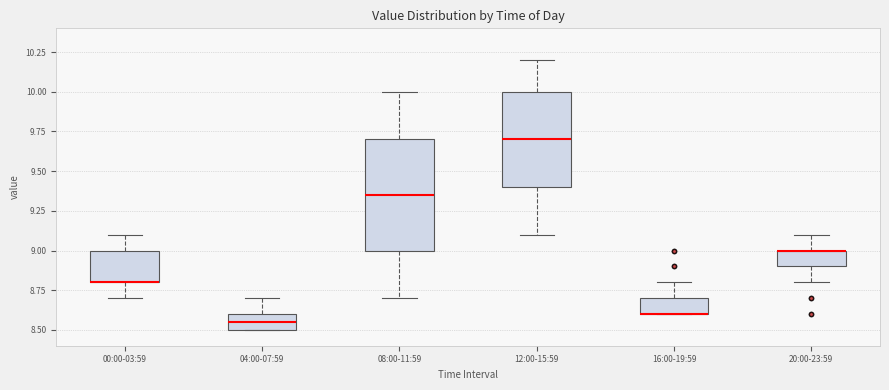

Reading left to right, read every box against the y-axis: the position of its median line, the range the box covers, and the ends of its whiskers. The values are not printed on the chart, so give them approximately, as read against the axis.

00:00-03:59: median 8.80 (drawn on the box's lower edge), box 8.80 to 9.00, whiskers 8.70 to 9.10
04:00-07:59: median 8.55, box 8.50 to 8.60, whiskers 8.50 to 8.70
08:00-11:59: median 9.35, box 9.00 to 9.70, whiskers 8.70 to 10.00
12:00-15:59: median 9.70, box 9.40 to 10.00, whiskers 9.10 to 10.20
16:00-19:59: median 8.60 (drawn on the box's lower edge), box 8.60 to 8.70, whiskers 8.60 to 8.80
20:00-23:59: median 9.00 (drawn on the box's upper edge), box 8.90 to 9.00, whiskers 8.80 to 9.10